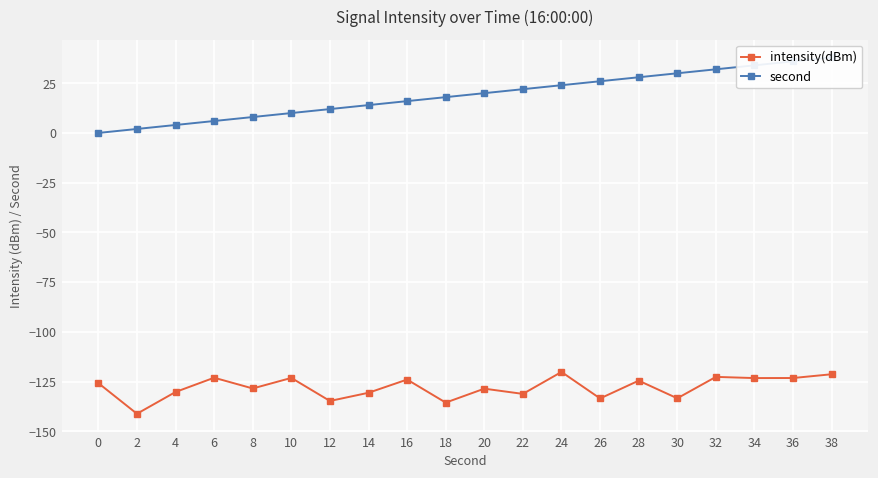

True or false: second has more than 1 points higher than both neighbors.

False